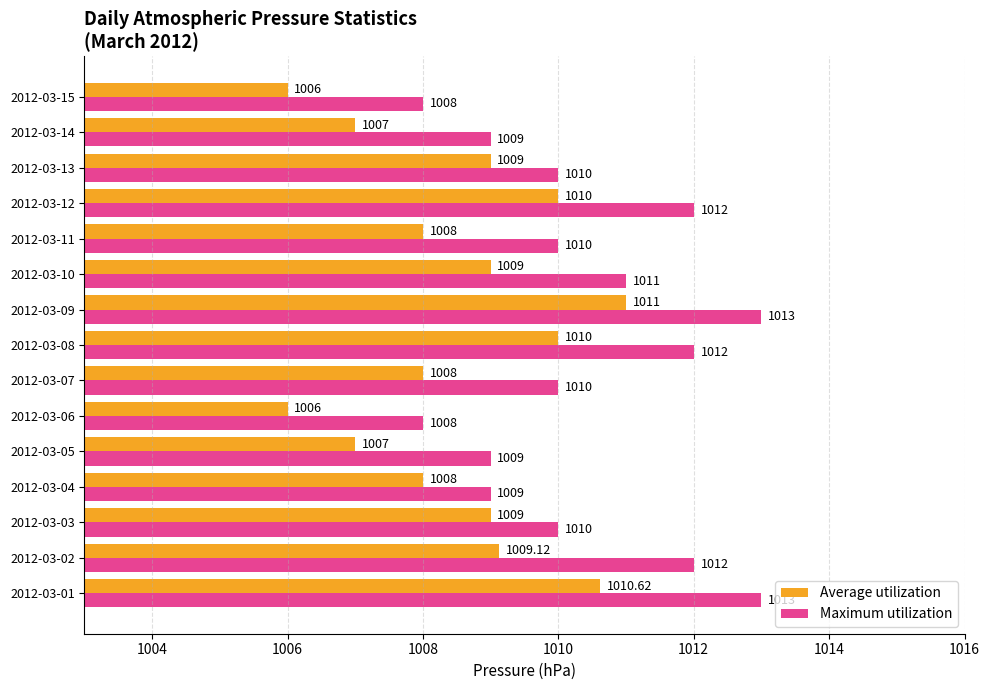

Between 2012-03-01 and 2012-03-15, which series saw the biggest shift?

Maximum utilization